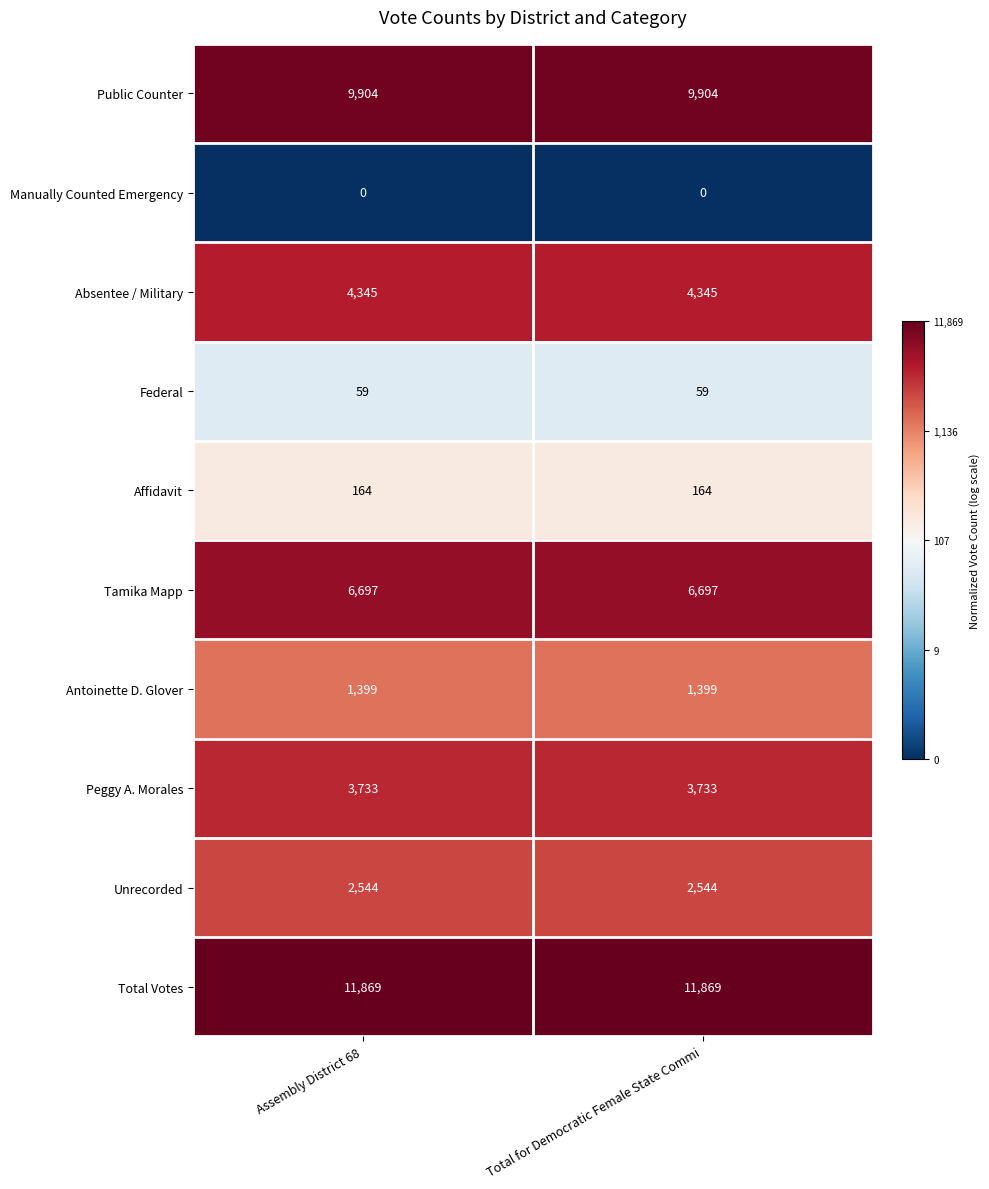

Rank the series at Total for Democratic Female State Commi from lowest to highest value.

Manually Counted Emergency, Federal, Affidavit, Antoinette D. Glover, Unrecorded, Peggy A. Morales, Absentee / Military, Tamika Mapp, Public Counter, Total Votes